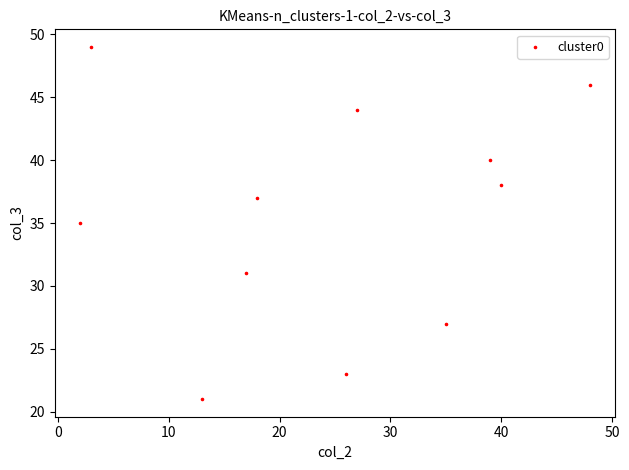

What is the average X value?

24